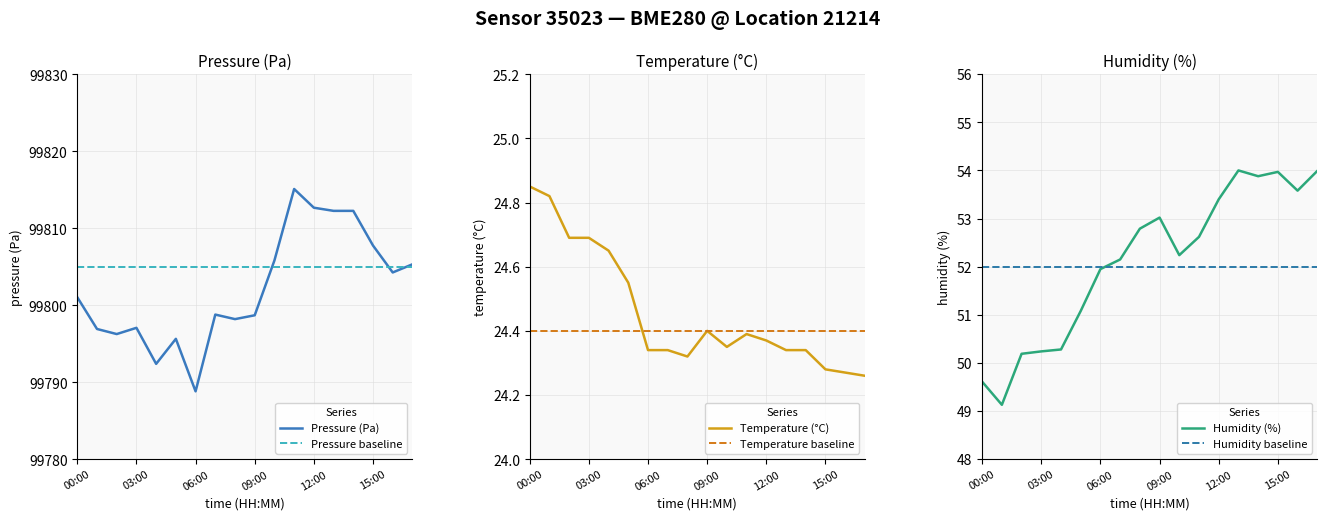

Is this an area chart (filled region under the line)?

No